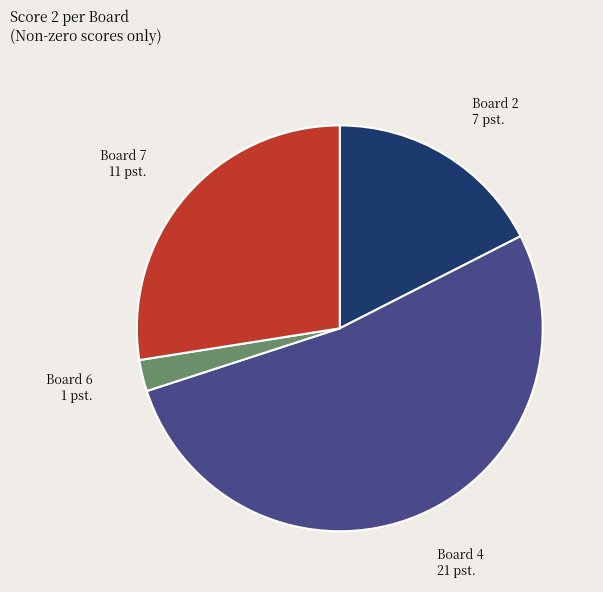

Which slice is the largest?

Board 4